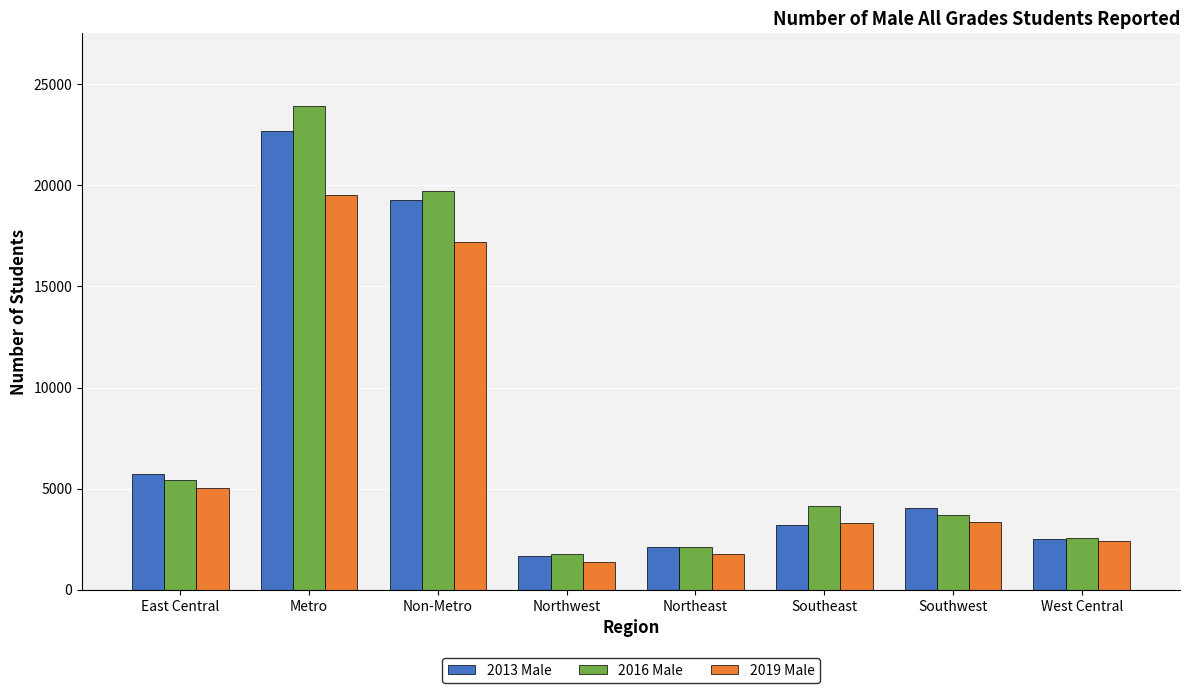

What position from the right is Southwest?

2